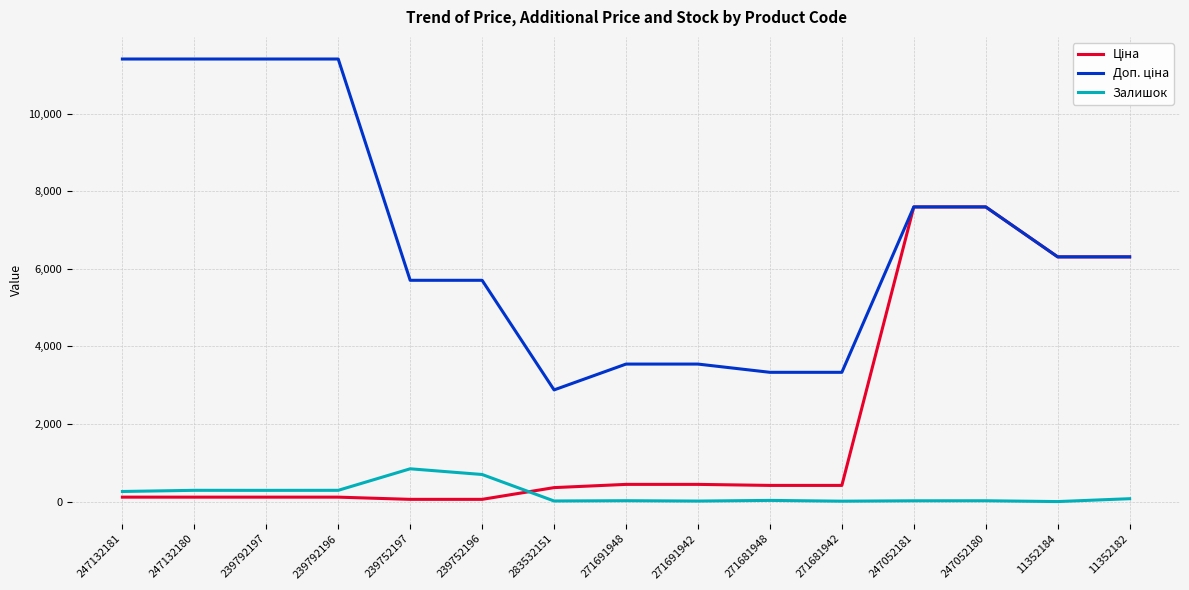

What is the maximum value for Залишок?

845.0